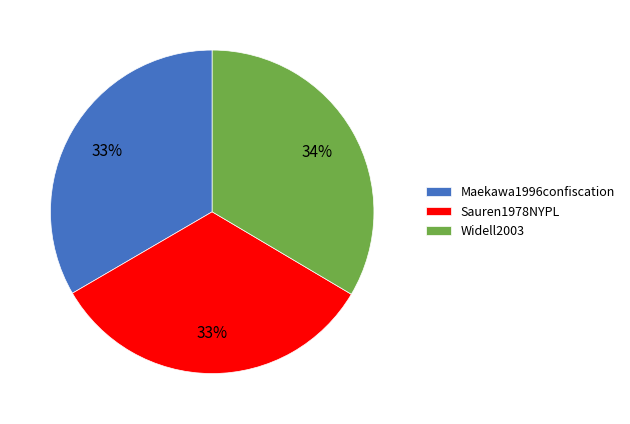

Is Widell2003 the majority of the pie?

No